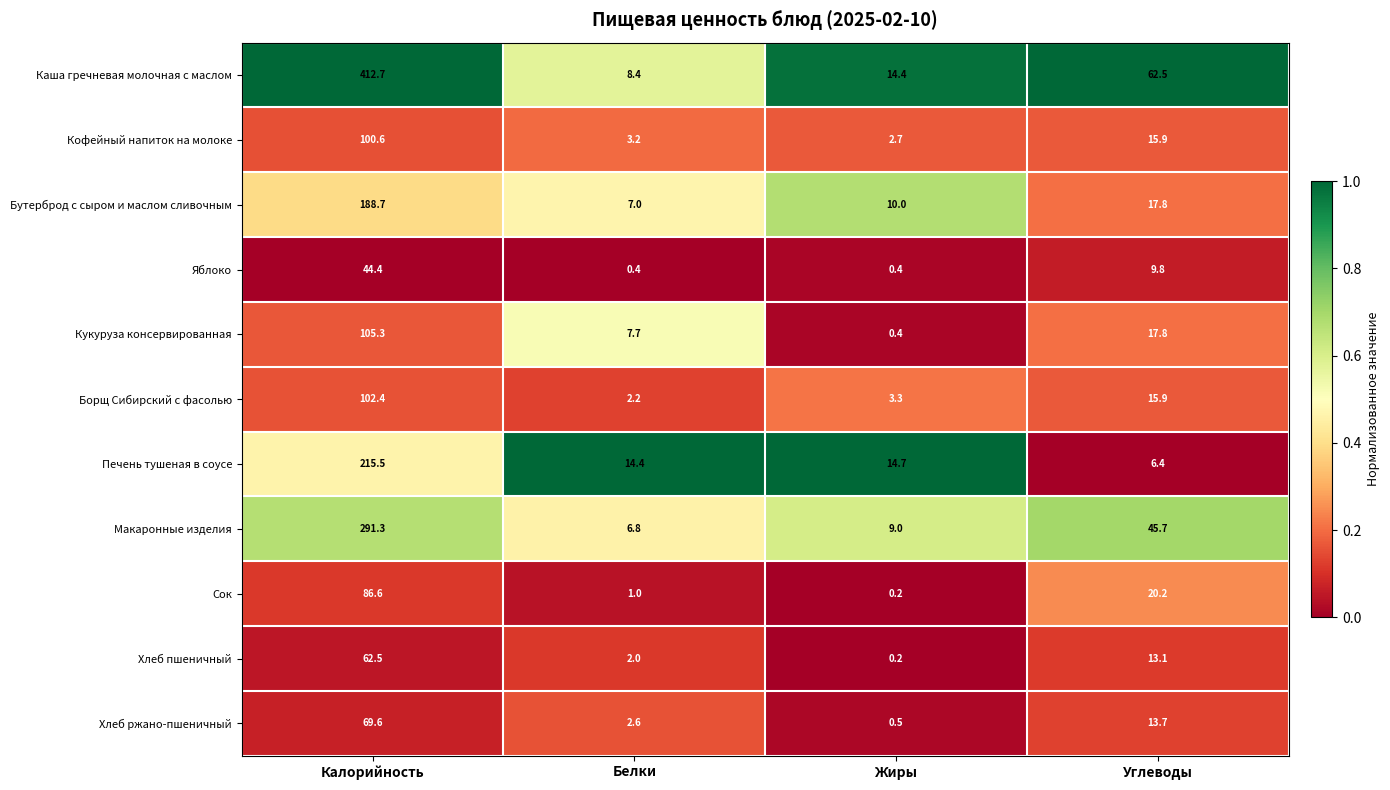

Which series has the largest range (max minus min)?

Каша гречневая молочная с маслом